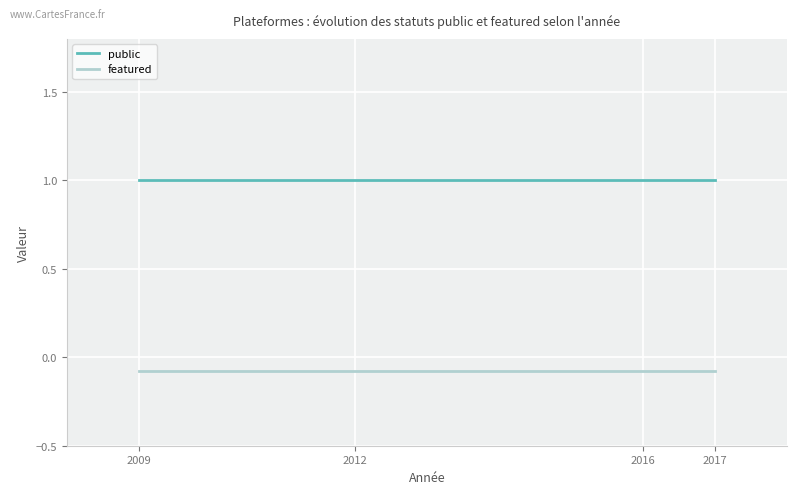

List the labels in order of public value, largest first.

2009, 2012, 2016, 2017